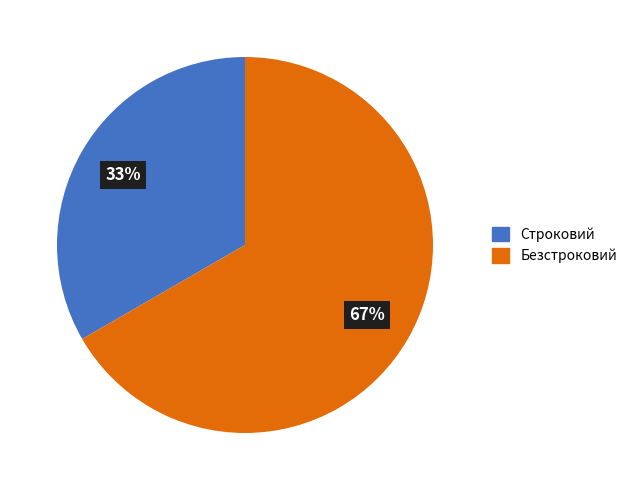

Which category has the smallest portion of the pie?

Строковий